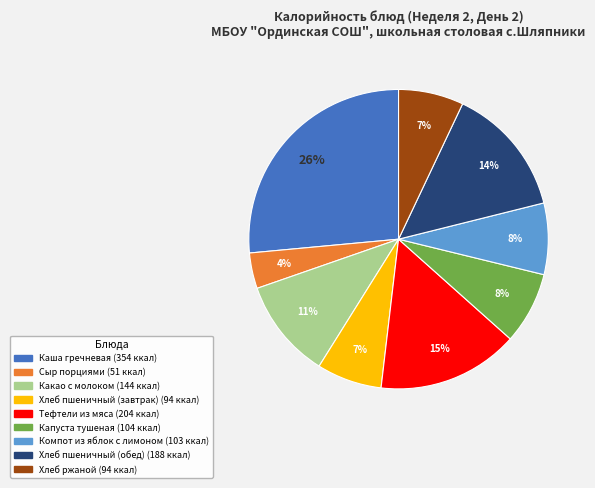

True or false: Тефтели из мяса accounts for 15% of the total.

True